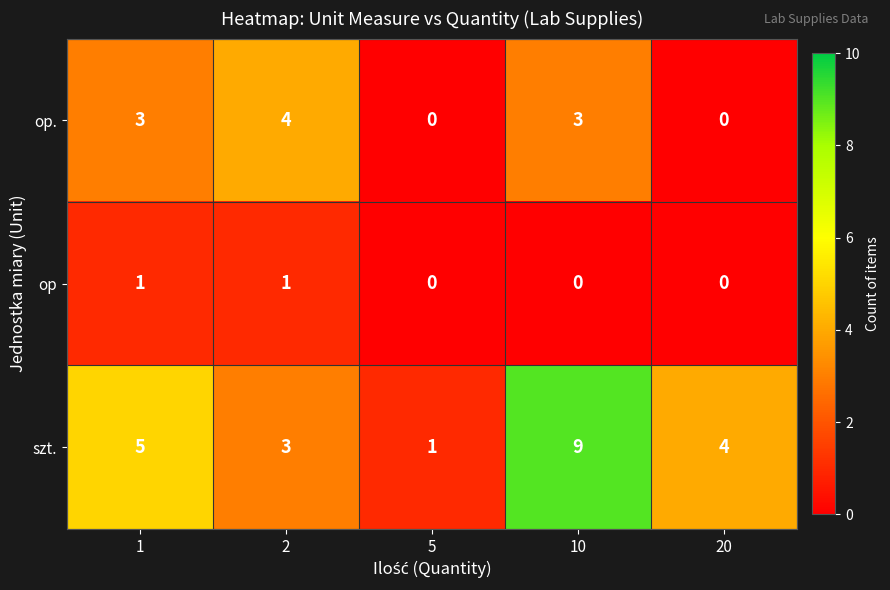

Which series has the largest range (max minus min)?

szt.